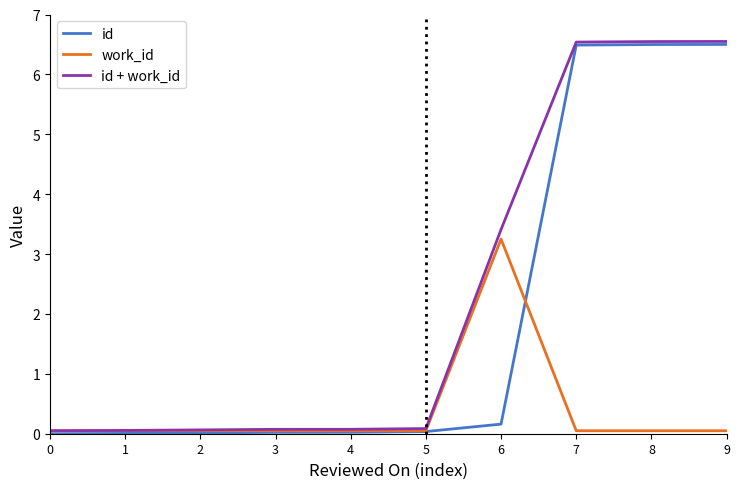

Rank the series at 6 from lowest to highest value.

id, work_id, id + work_id